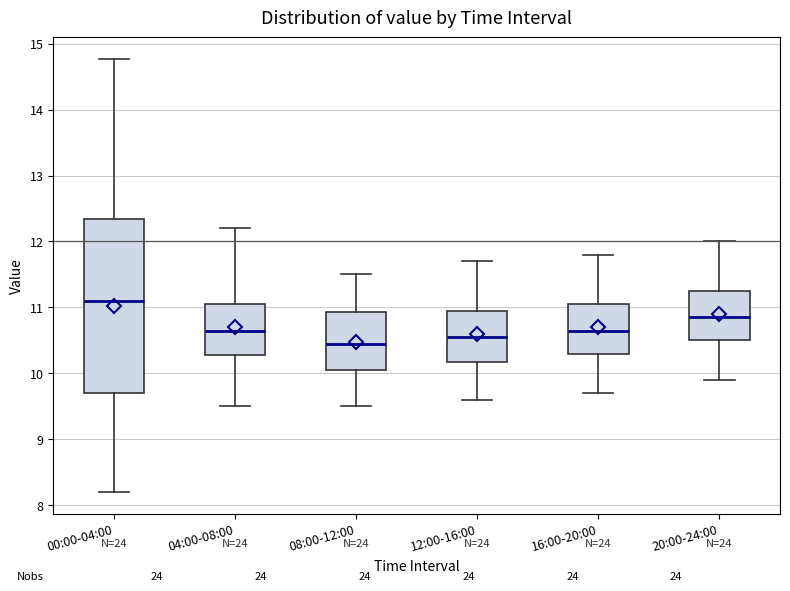

Which box's median line is the lowest?

08:00-12:00